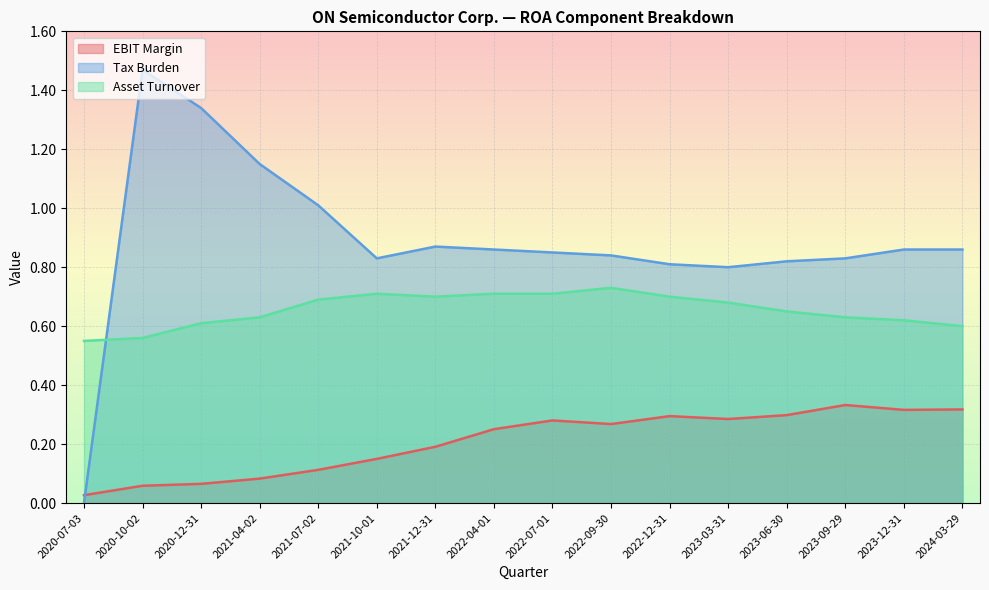

True or false: EBIT Margin has a value of 0.3 at 2023-12-31.

True